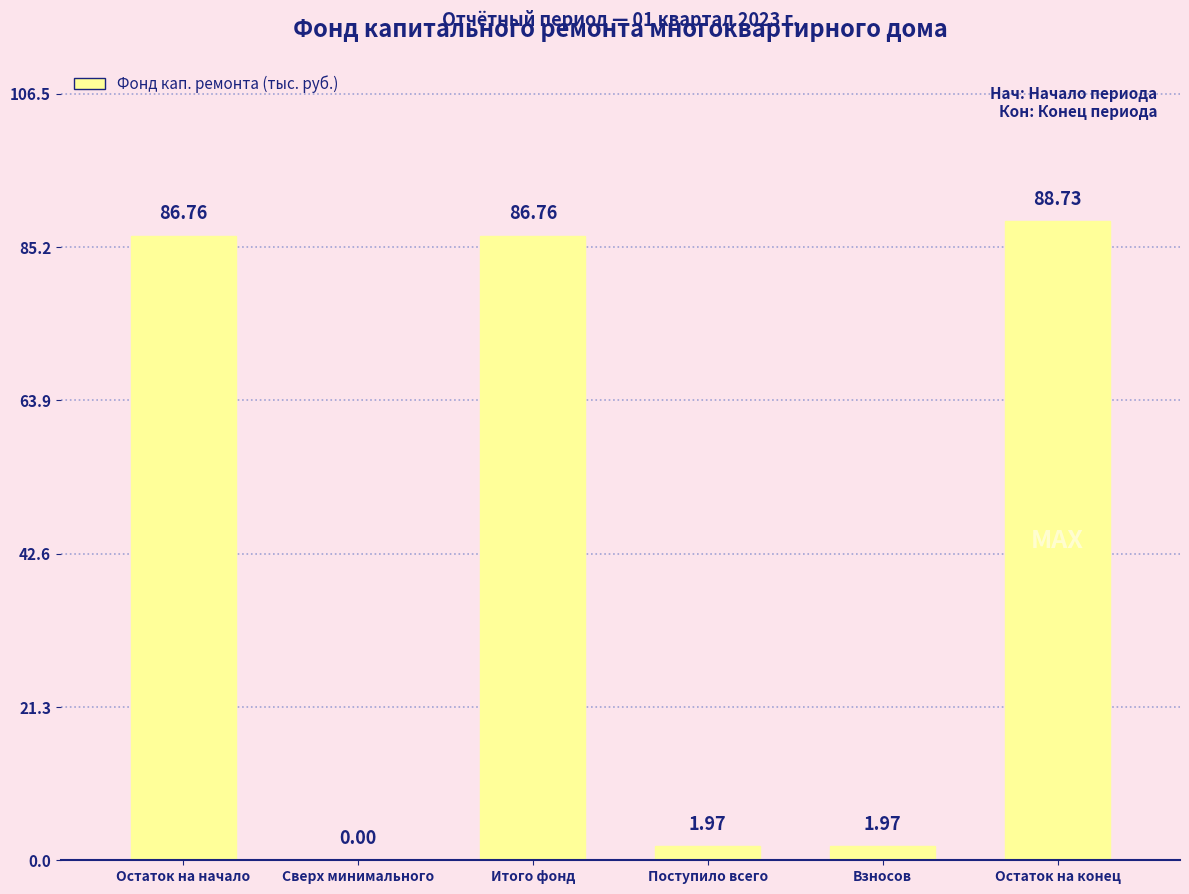

What is the change in value from Сверх минимального to Итого фонд?

+86.8